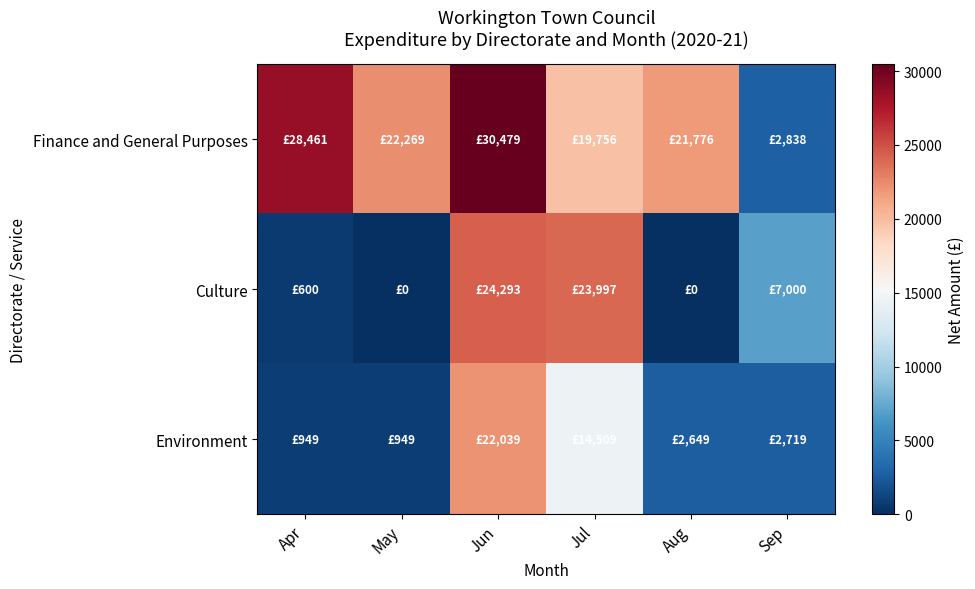

Rank the series by their maximum value, from highest to lowest.

Finance and General Purposes, Culture, Environment